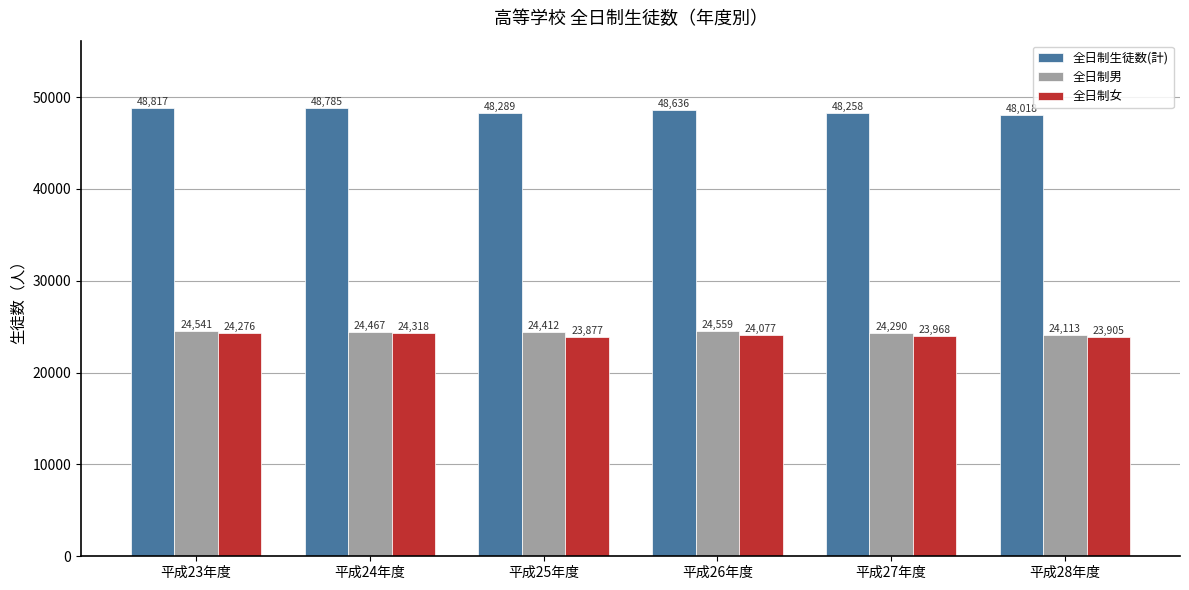

Rank the categories by 全日制男 value from highest to lowest.

平成26年度, 平成23年度, 平成24年度, 平成25年度, 平成27年度, 平成28年度